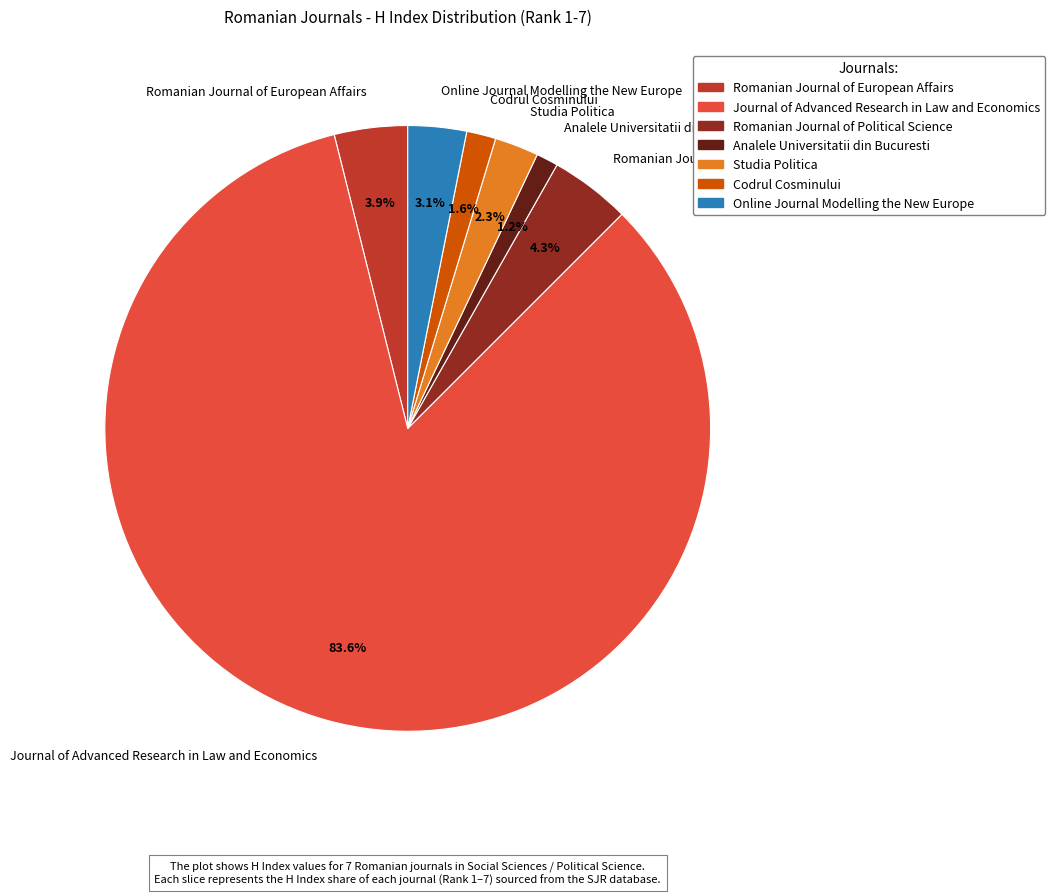

What percentage do Online Journal Modelling the New Europe and Codrul Cosminului together represent?

4.7%